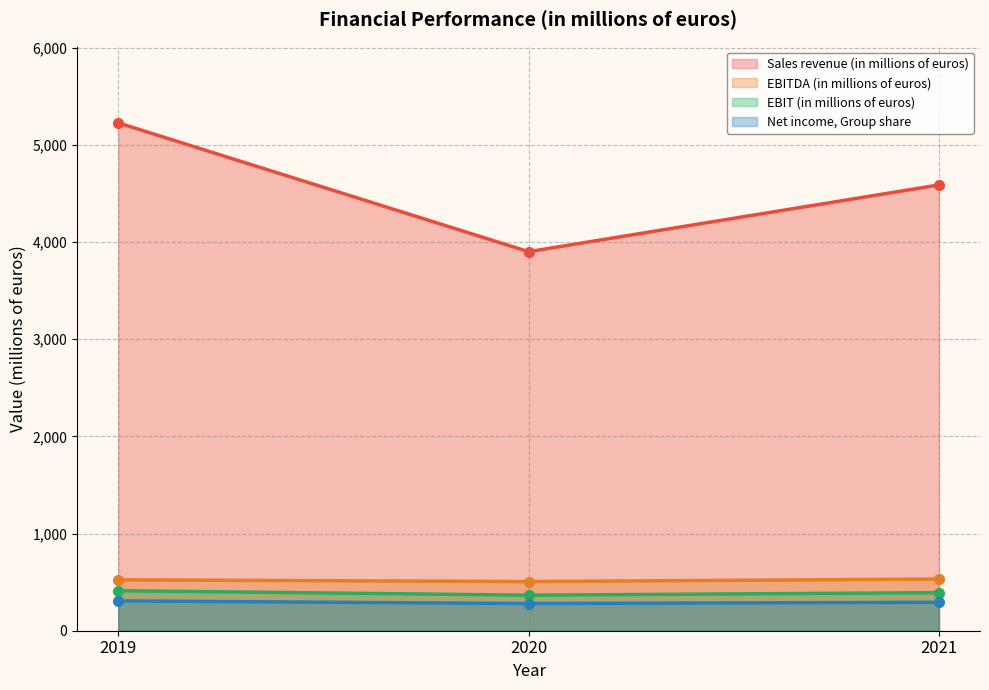

What is the sum of all Net income, Group share values?

880